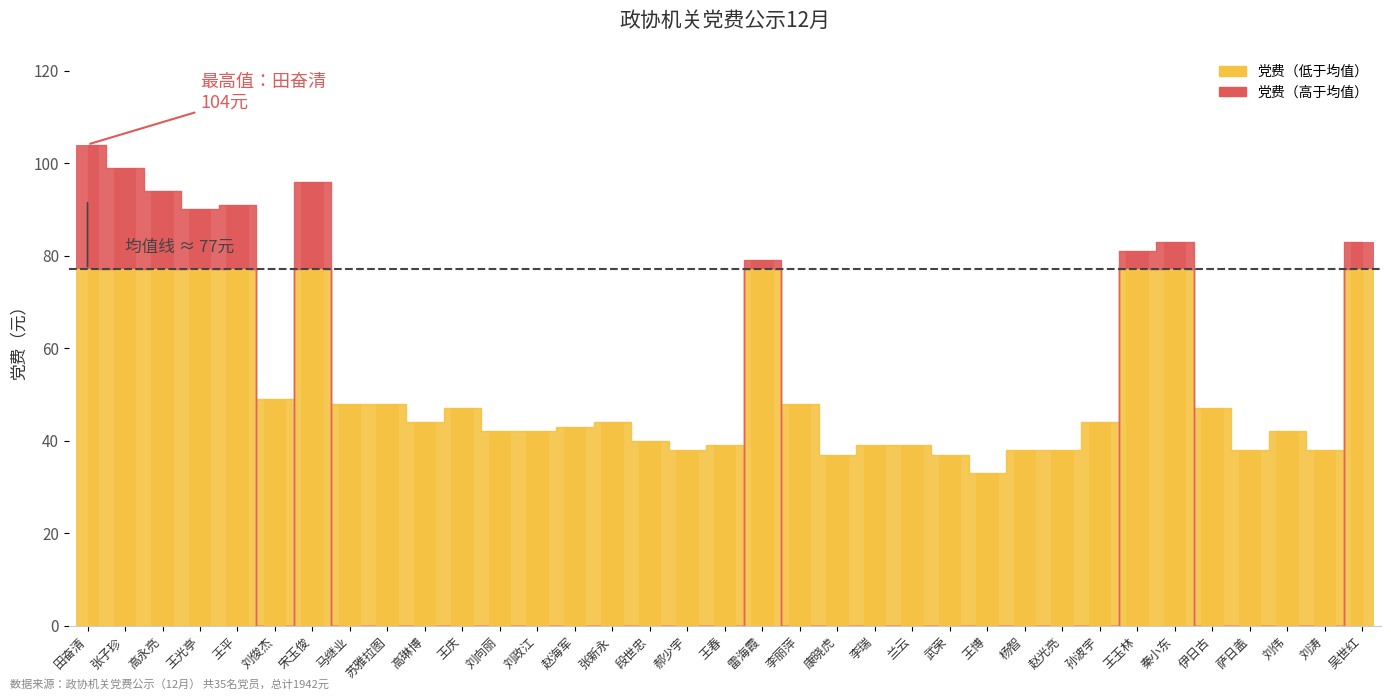

The value at 王博 is 33. True or false?

True